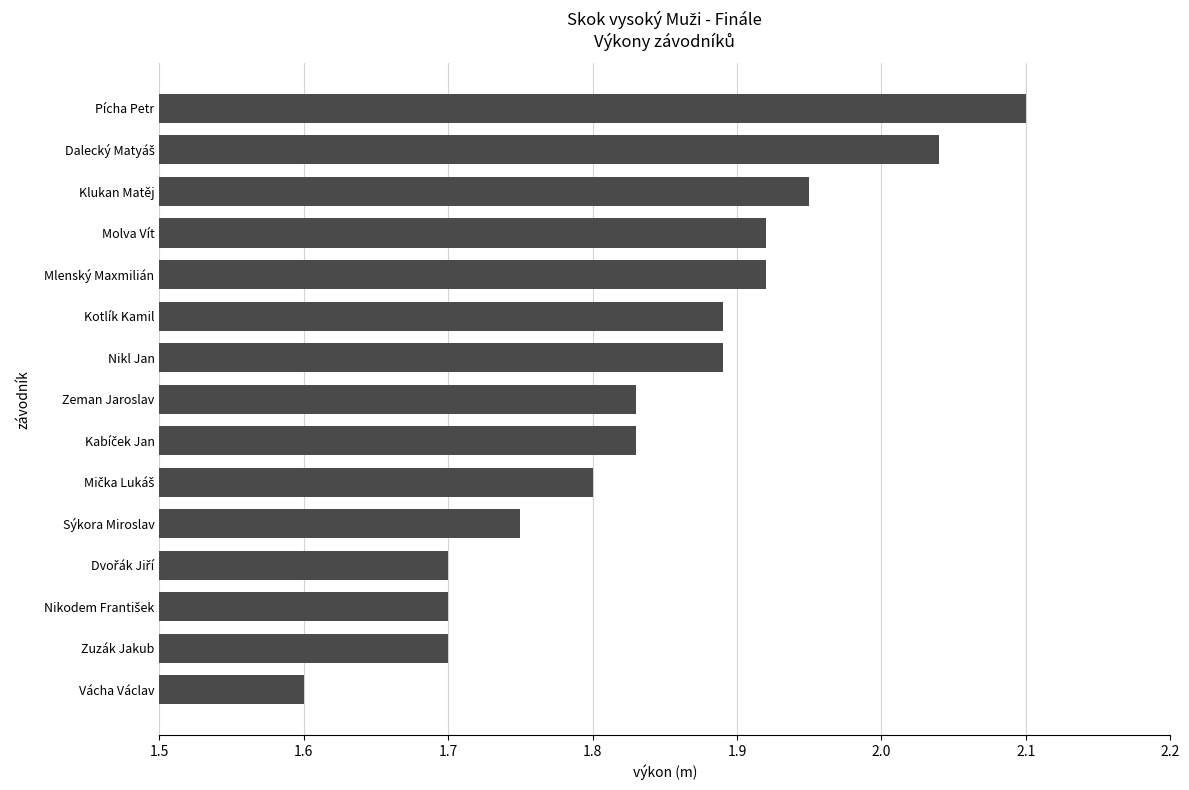

What is the sum of all values?

27.6